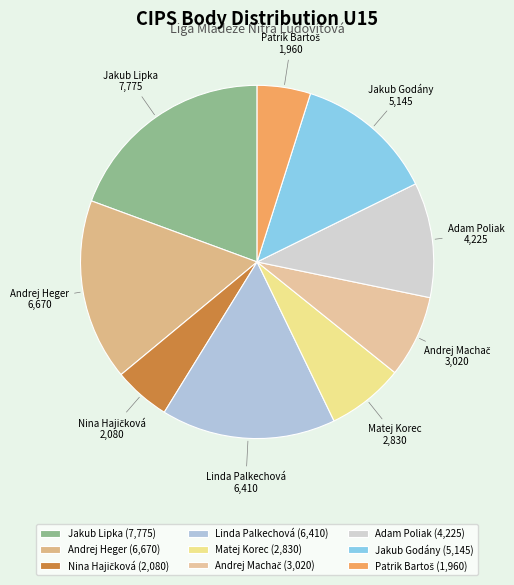

Does Jakub Lipka account for over 50% of the chart?

No